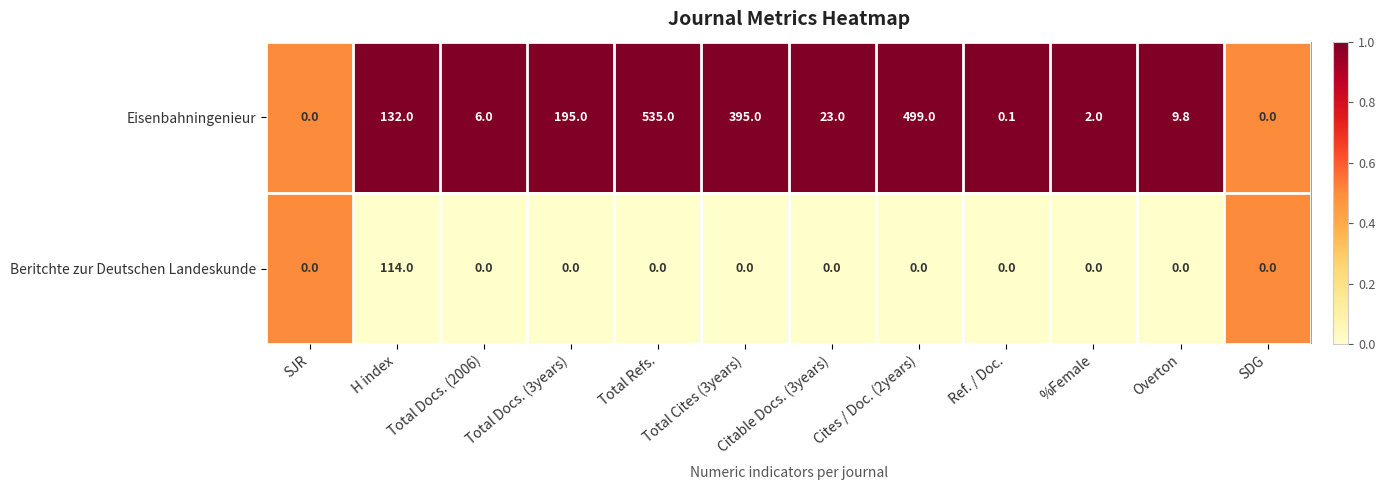

What is the difference between the maximum and minimum values in the Beritchte zur Deutschen Landeskunde series?

114.0